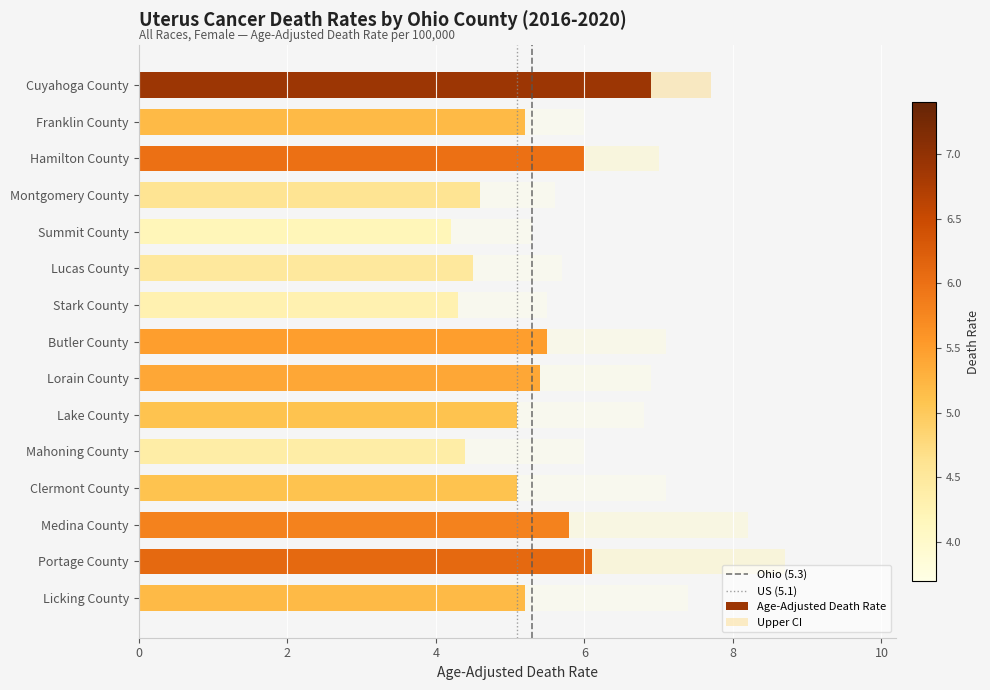

Read the Age-Adjusted Death Rate value at Cuyahoga County.

6.9